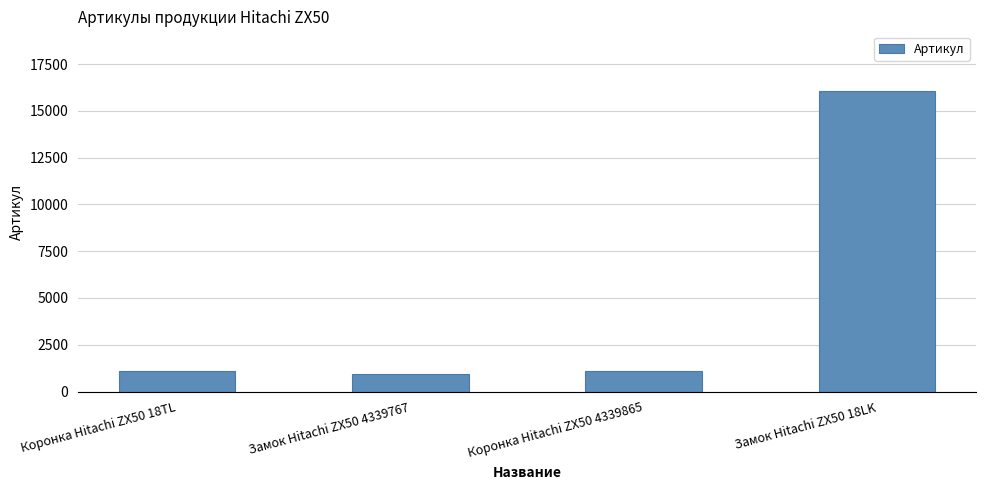

What is the greatest value displayed?

16040